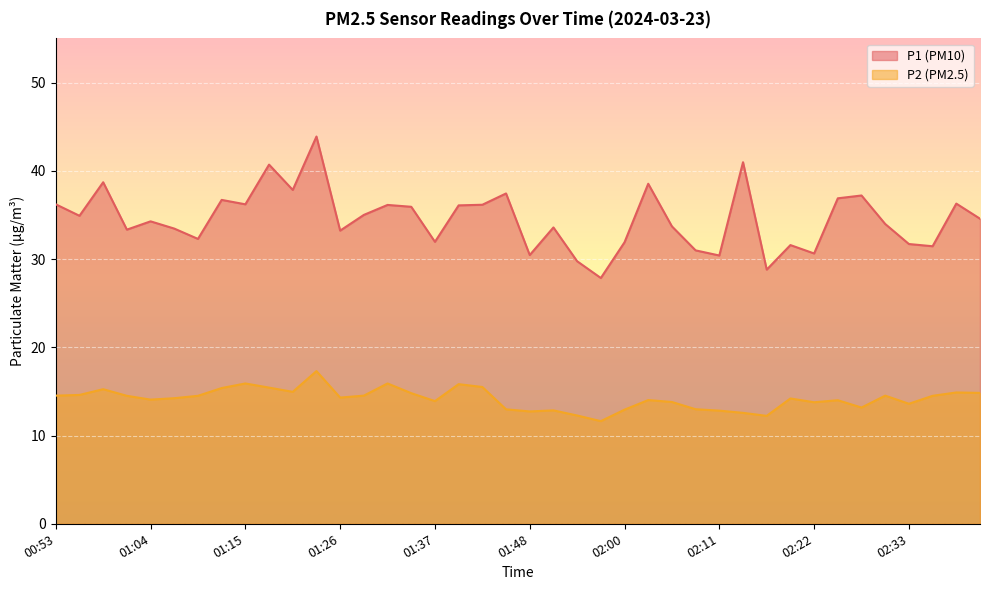

List the series in order of their overall mean, highest first.

P1 (PM10), P2 (PM2.5)